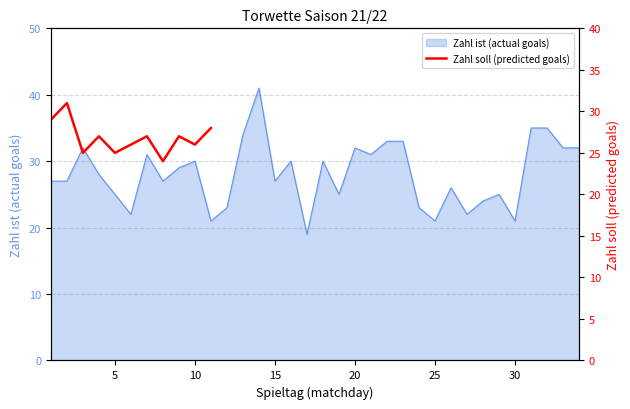

What is the highest value of the Zahl ist (actual goals) series?

41